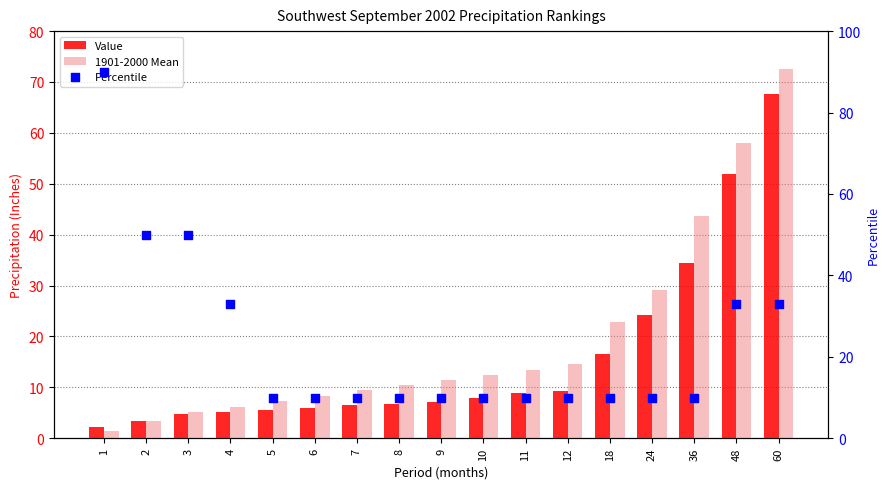

What is the total value across all series at 5?

22.8